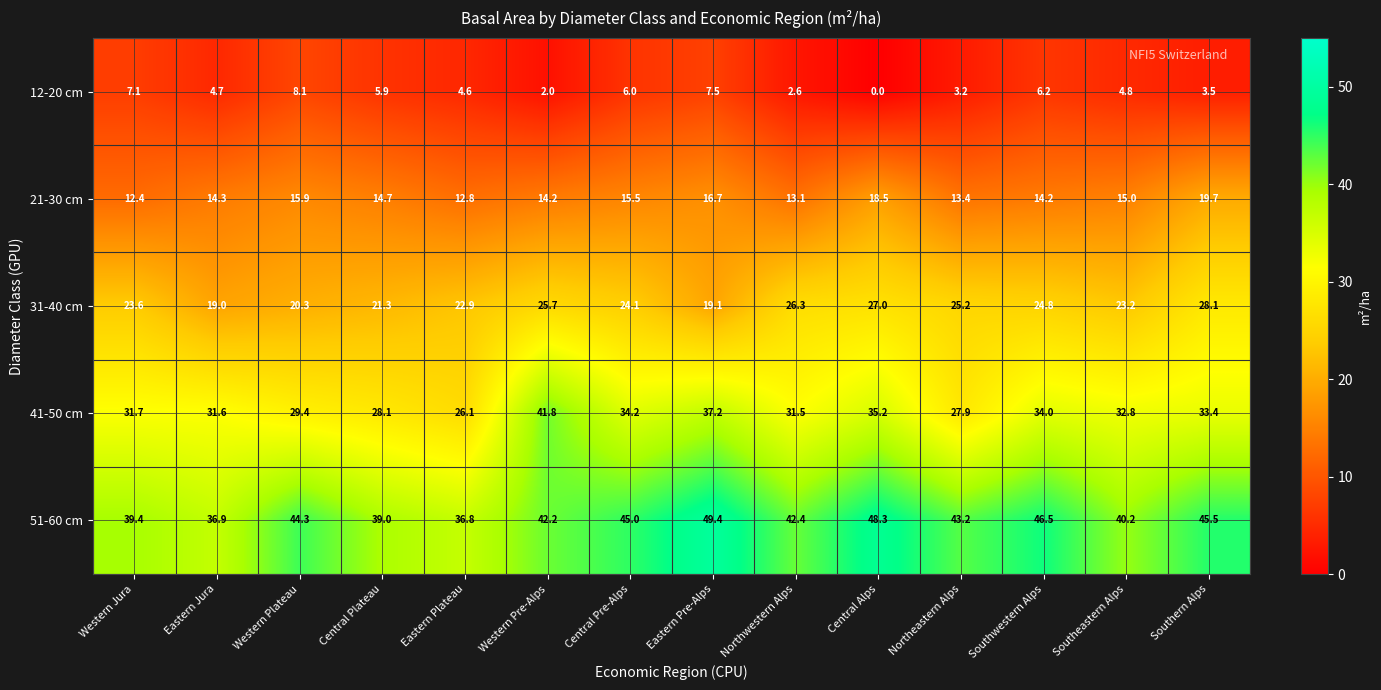

What is the difference between the second highest and minimum values in the 41-50 cm series?

11.1